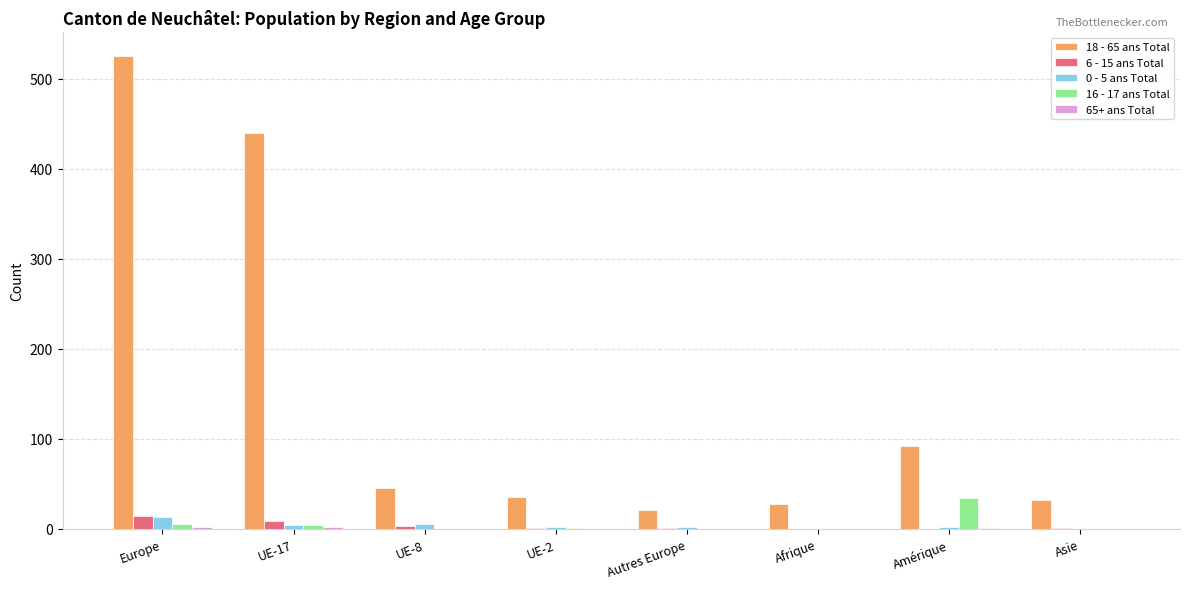

The value of 18 - 65 ans Total at UE-8 is 64. True or false?

False